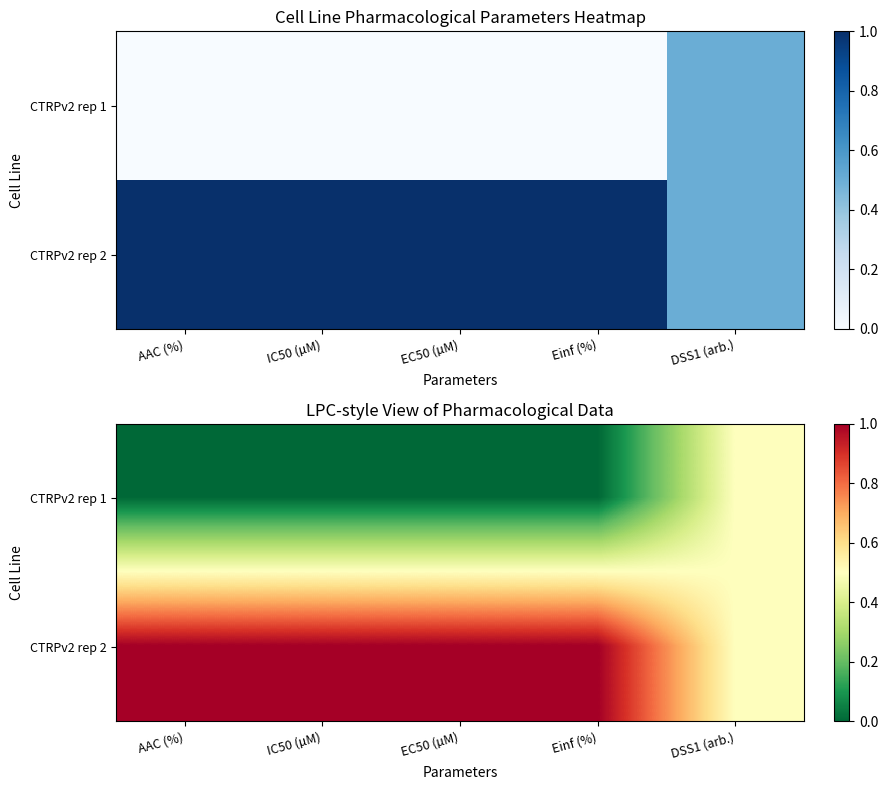

What is the total value across all series at DSS1 (arb.)?

1.0